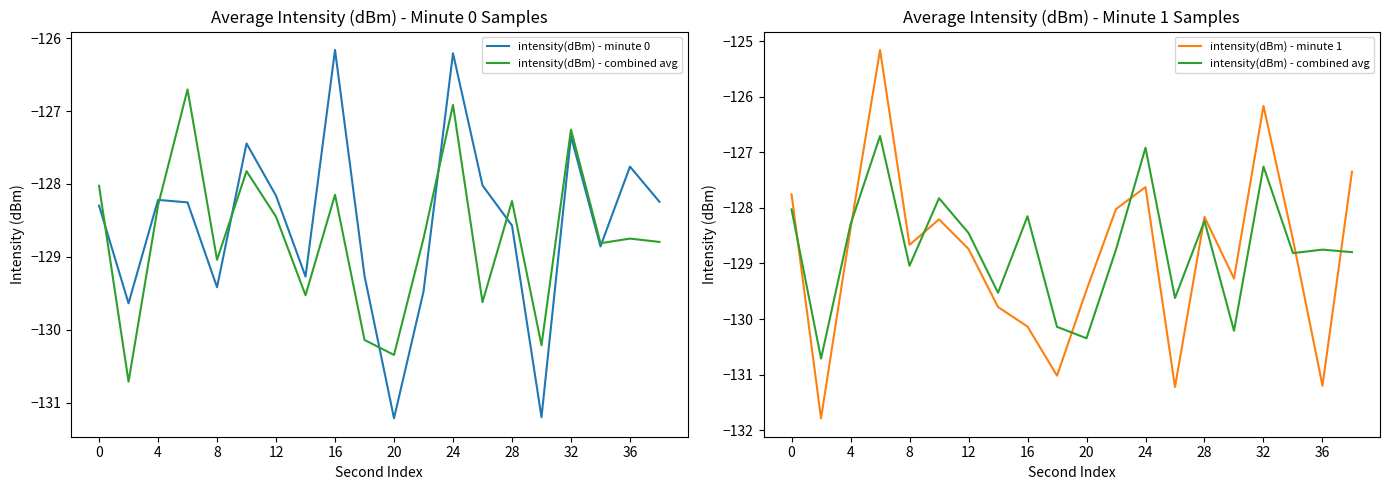

How many lines are shown in the chart?

3